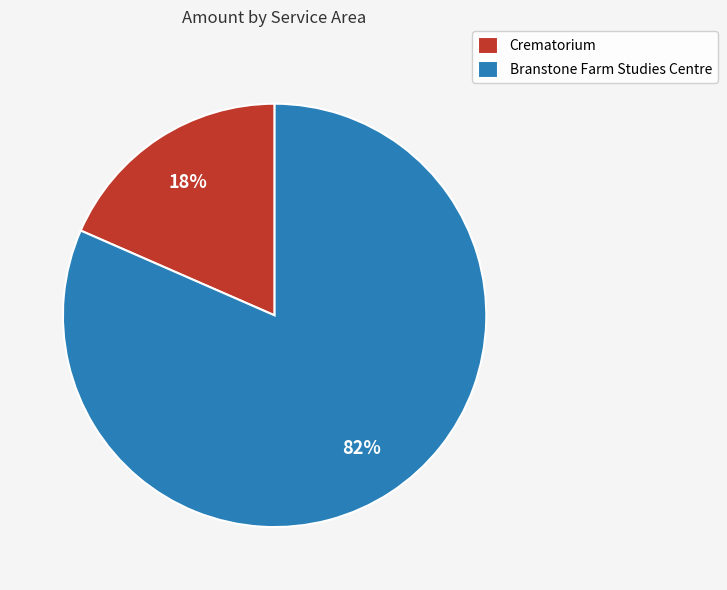

Do Branstone Farm Studies Centre and Crematorium together represent more than half of the pie?

Yes